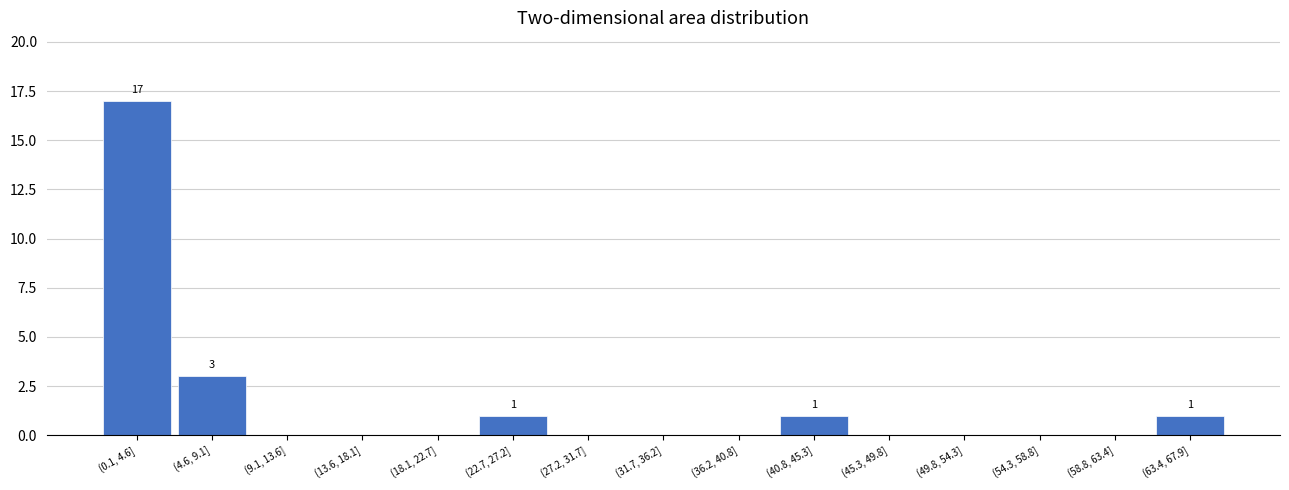

Reading right to left, transcribe all the data shown in this chart.

(63.4, 67.9]=1	(58.8, 63.4]=0	(54.3, 58.8]=0	(49.8, 54.3]=0	(45.3, 49.8]=0	(40.8, 45.3]=1	(36.2, 40.8]=0	(31.7, 36.2]=0	(27.2, 31.7]=0	(22.7, 27.2]=1	(18.1, 22.7]=0	(13.6, 18.1]=0	(9.1, 13.6]=0	(4.6, 9.1]=3	(0.1, 4.6]=17